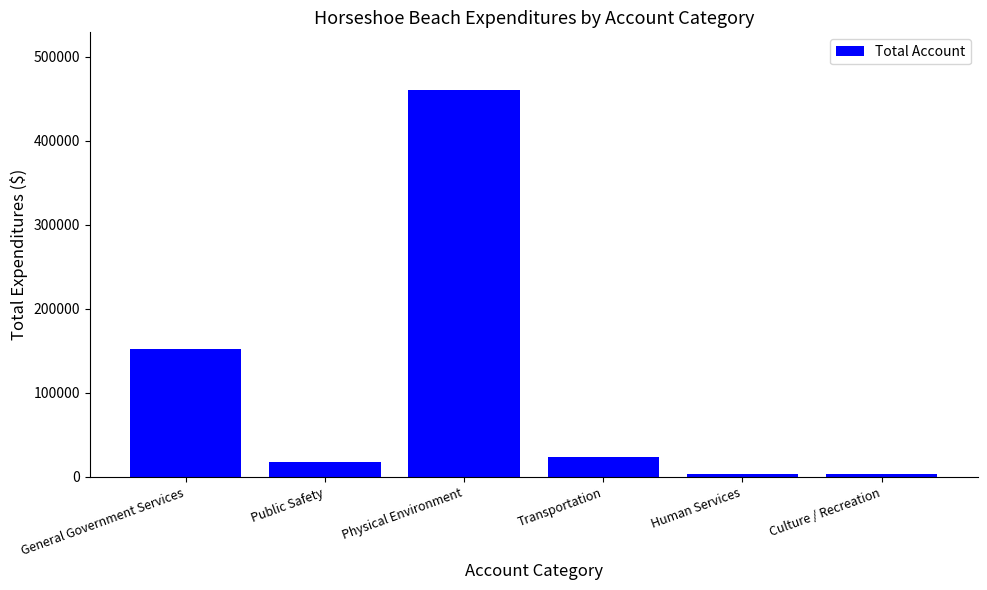

What is the difference between the values at Human Services and Culture / Recreation?

452